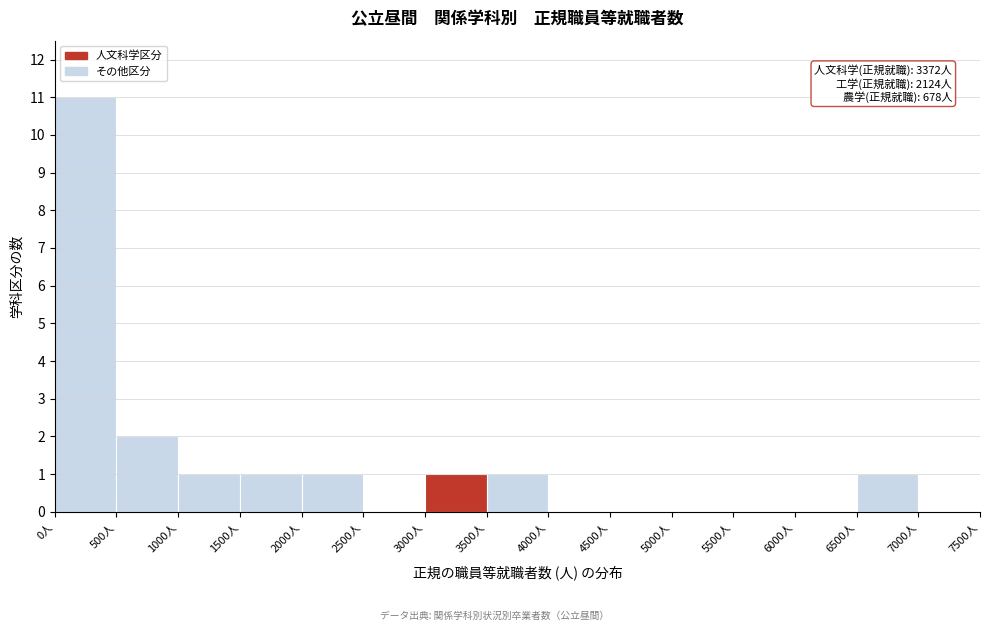

Over which range of the x-axis is the bar tallest?

0 to 500